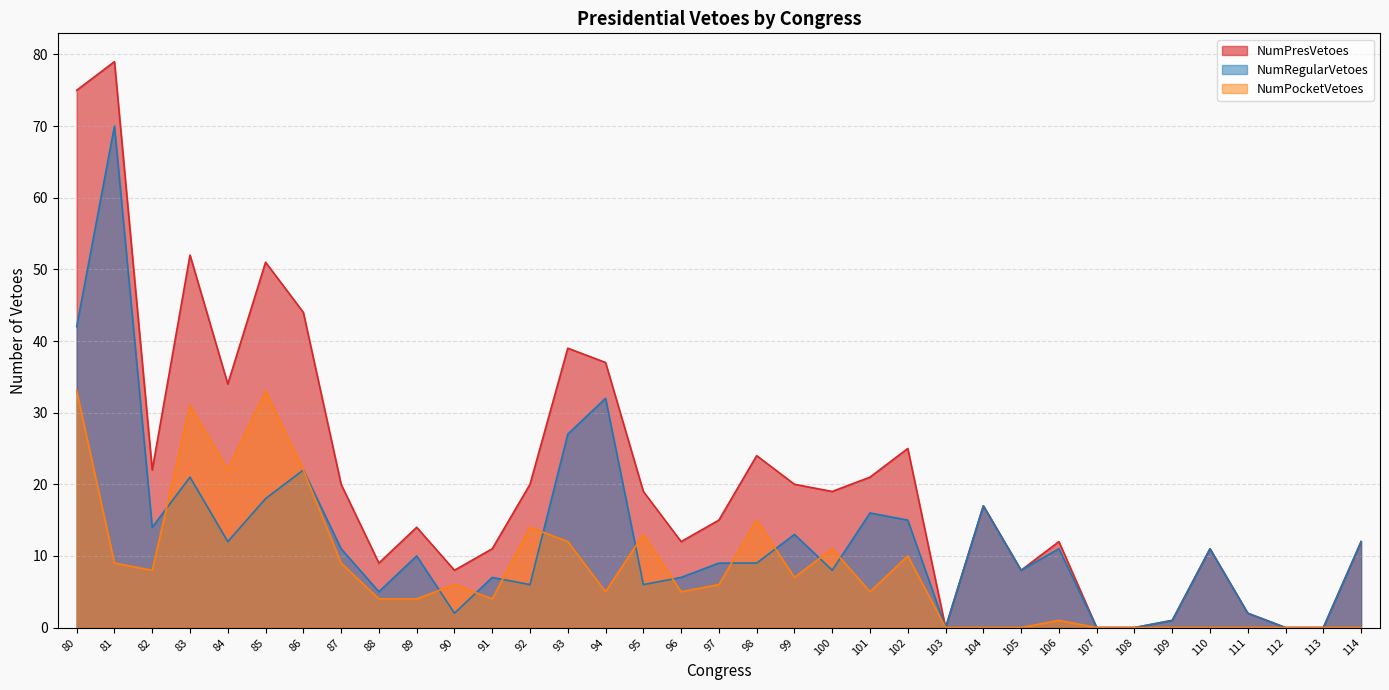

What is the difference between the maximum and minimum values in the NumRegularVetoes series?

70